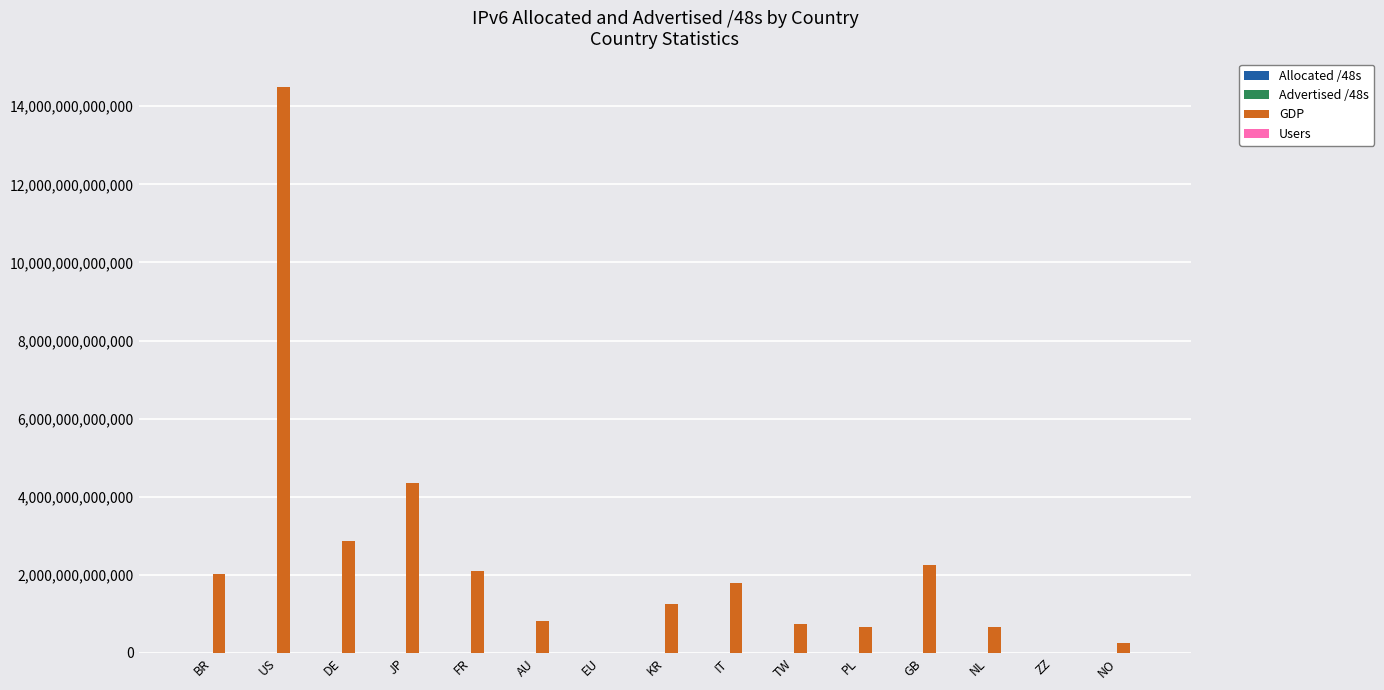

At which category is the sum across all series the highest?

US